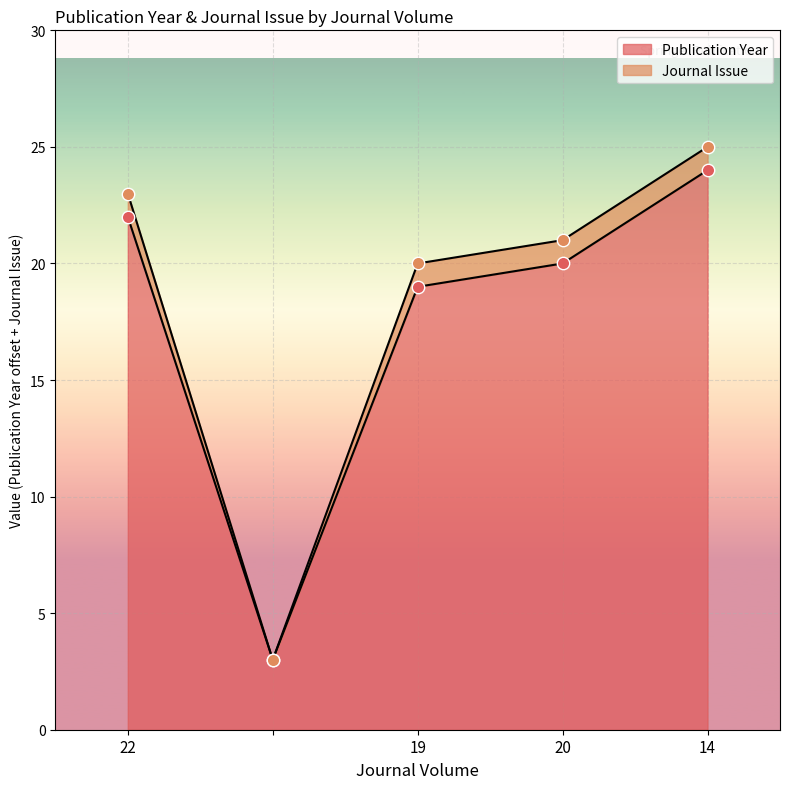

What is the change in value from 19 to 14?

+5